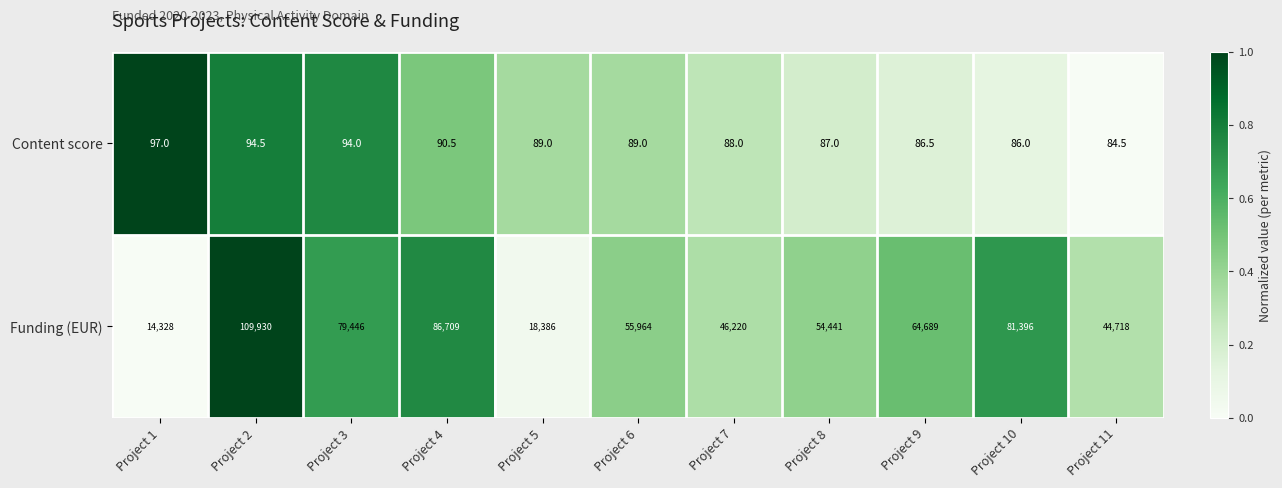

Which series has the widest spread of values?

Funding (EUR)